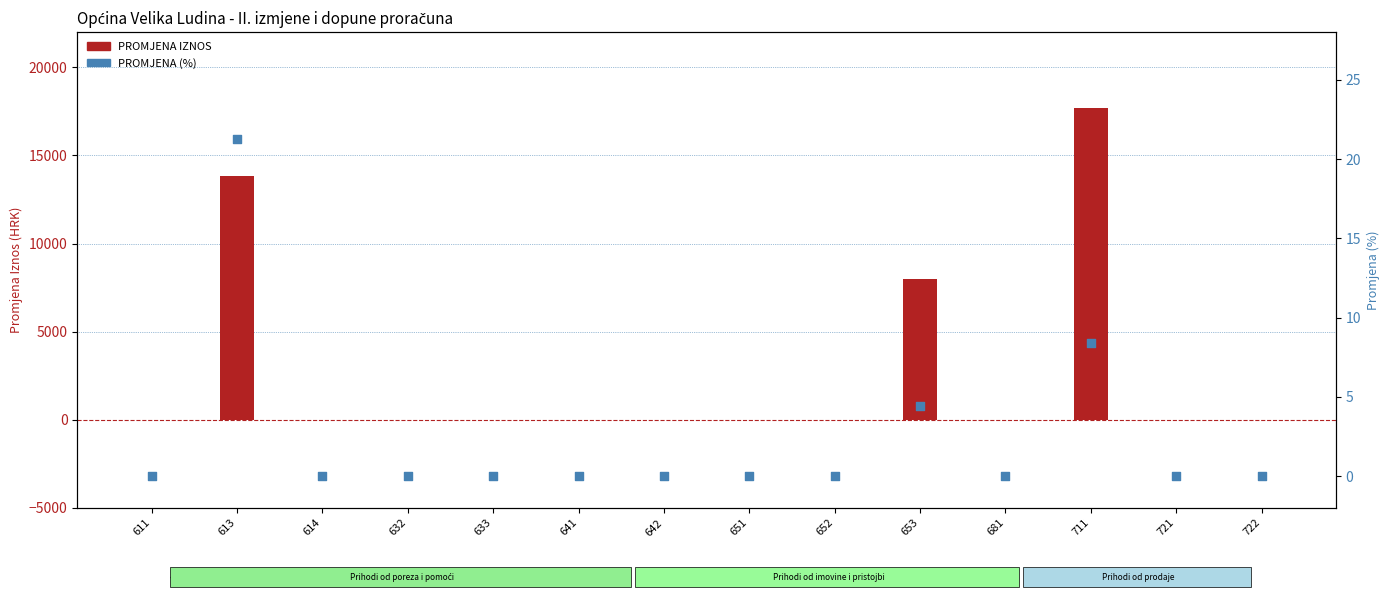

What are all the series names shown in the legend?

PROMJENA IZNOS, PROMJENA (%)